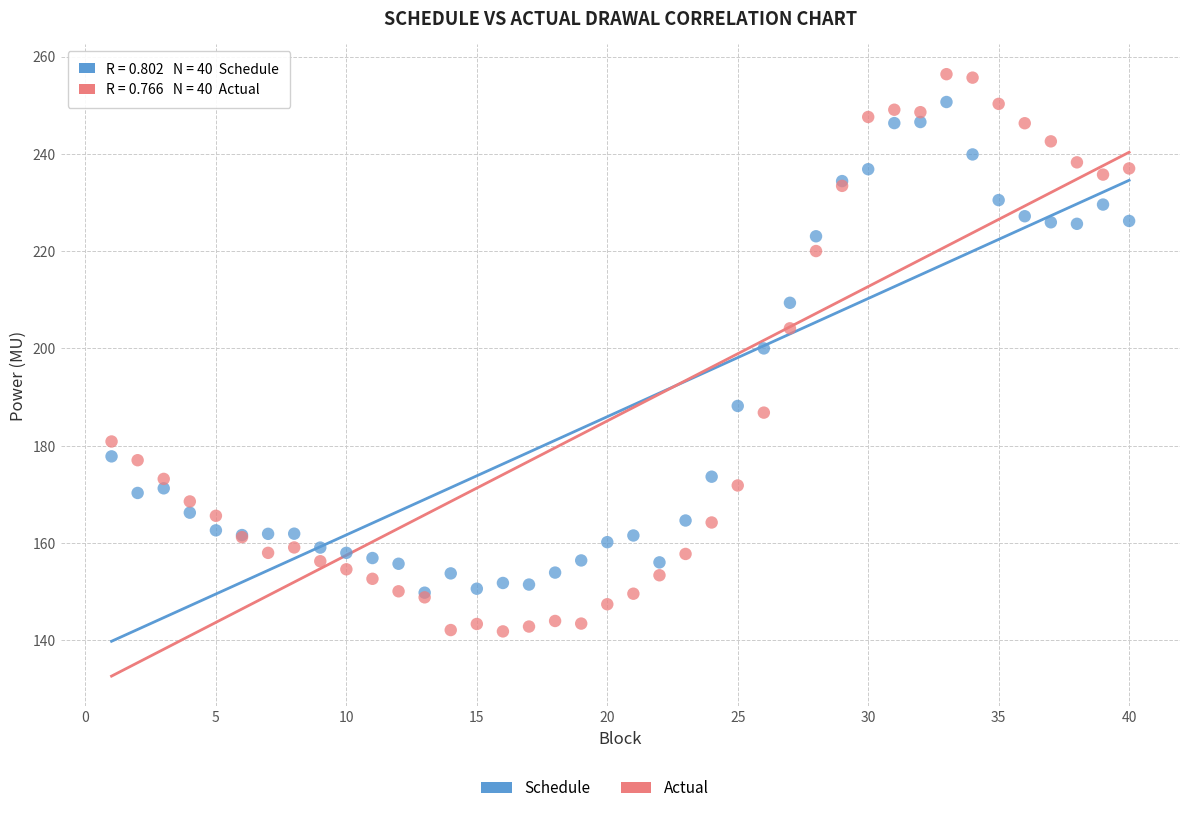

Which series has the widest spread of Y values?

Actual